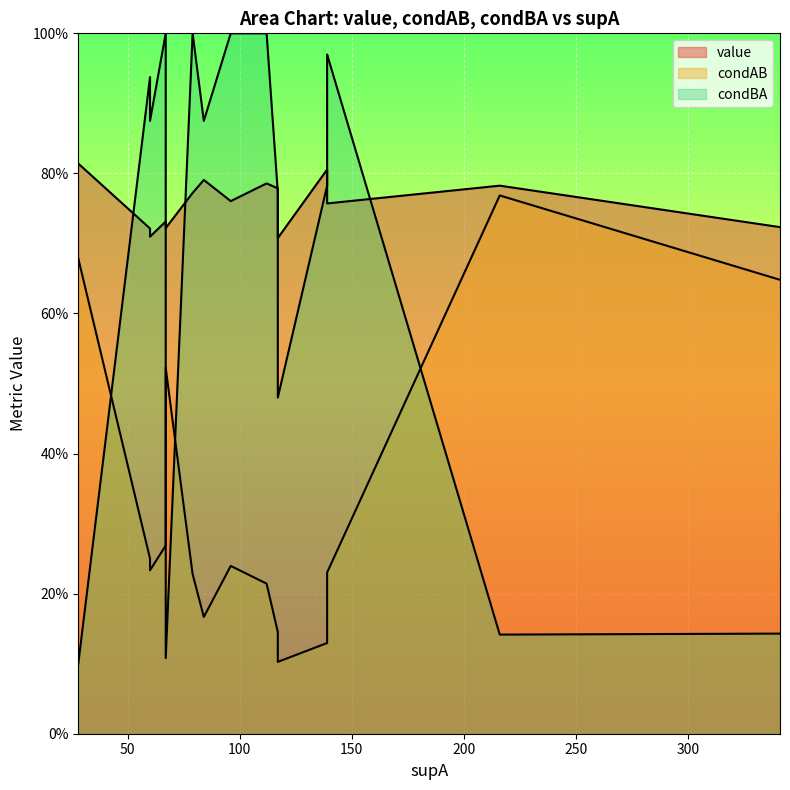

Count the condAB values in the range 0 to 1.

16